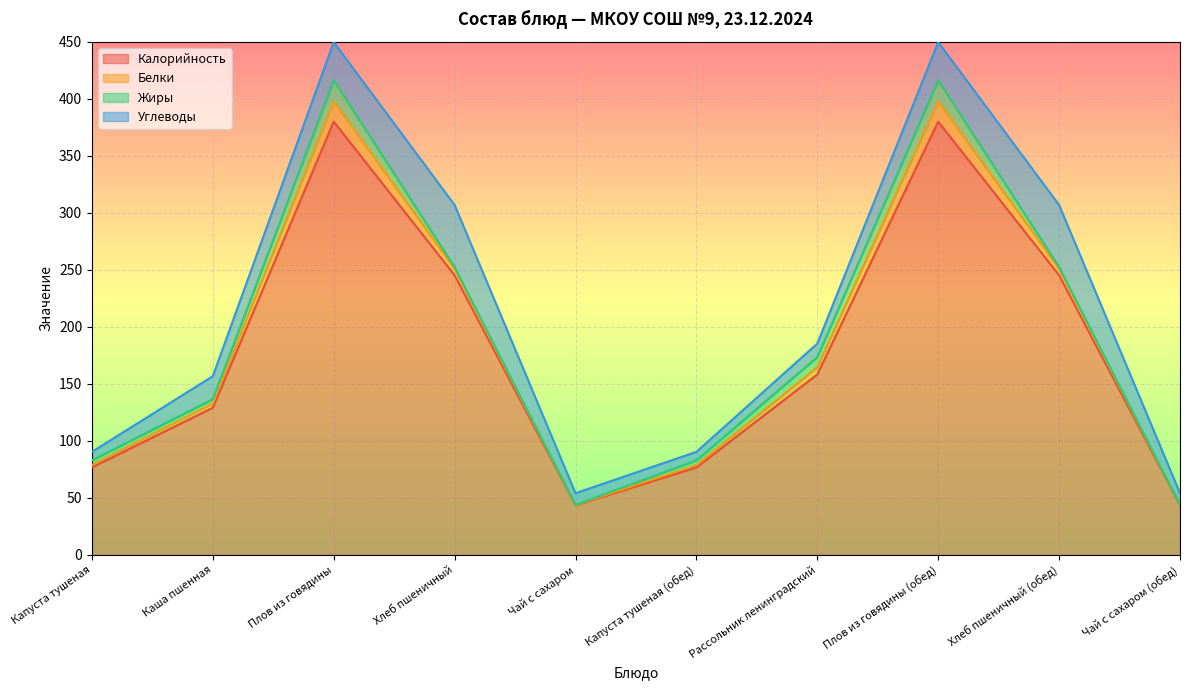

Is it true that Белки equals 6.4 at Рассольник ленинградский?

True